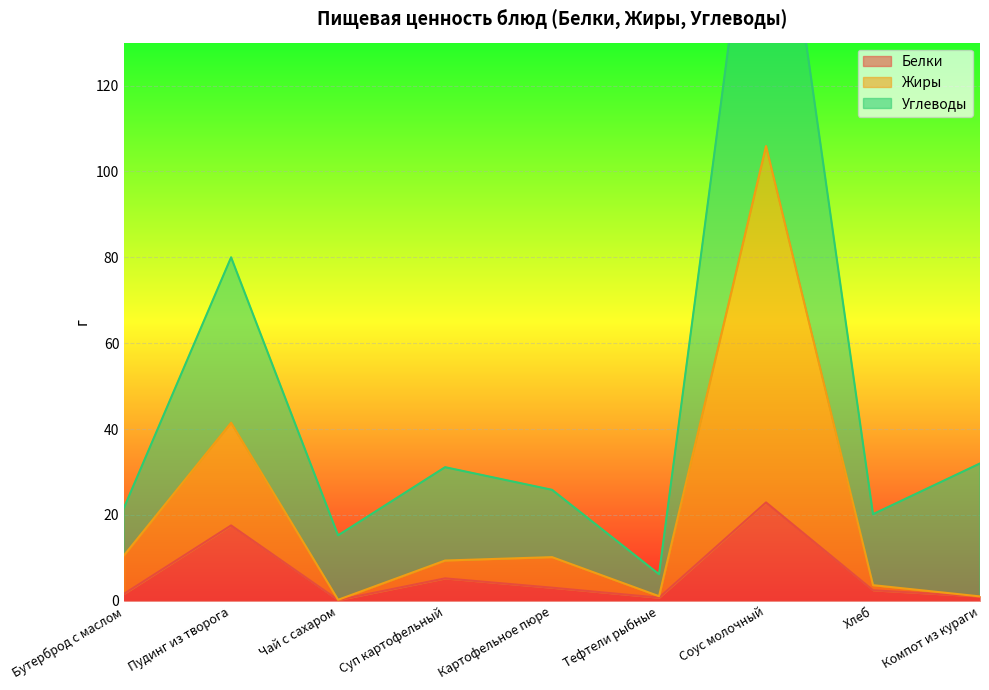

Where is the first local maximum for Белки?

Пудинг из творога